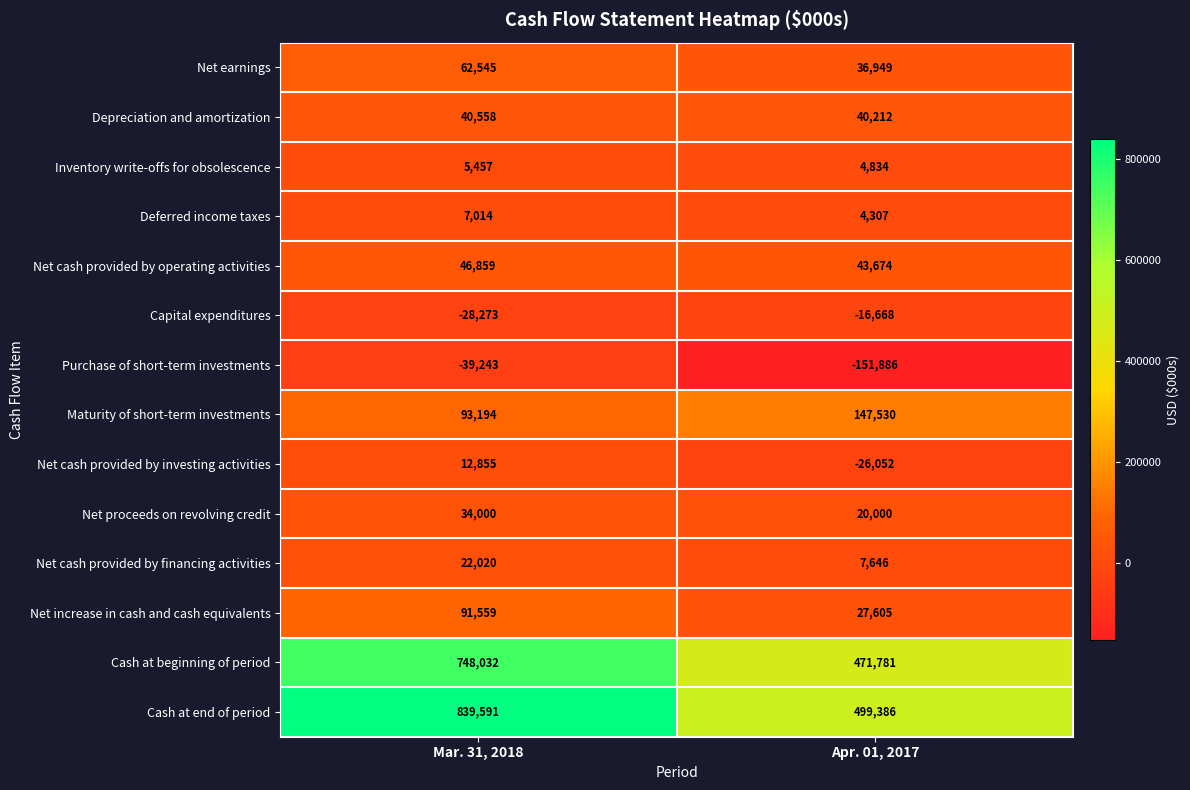

What is the difference between the Purchase of short-term investments values at Apr. 01, 2017 and Mar. 31, 2018?

112643